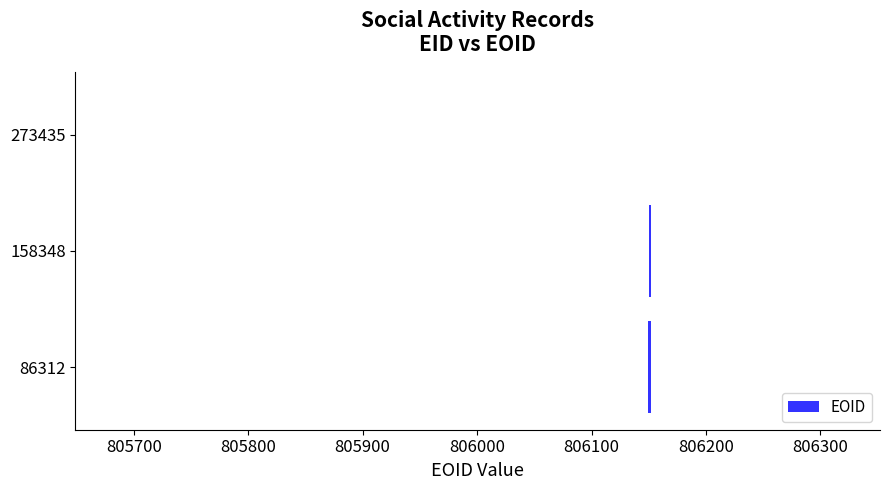

The value at 158348 is -2. True or false?

True